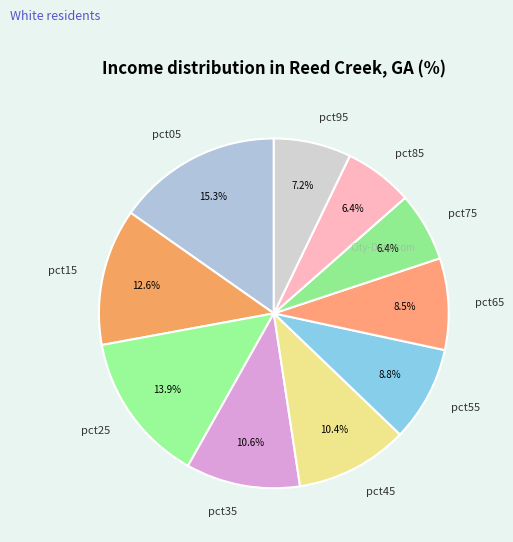

Which category has the biggest portion of the pie?

pct05